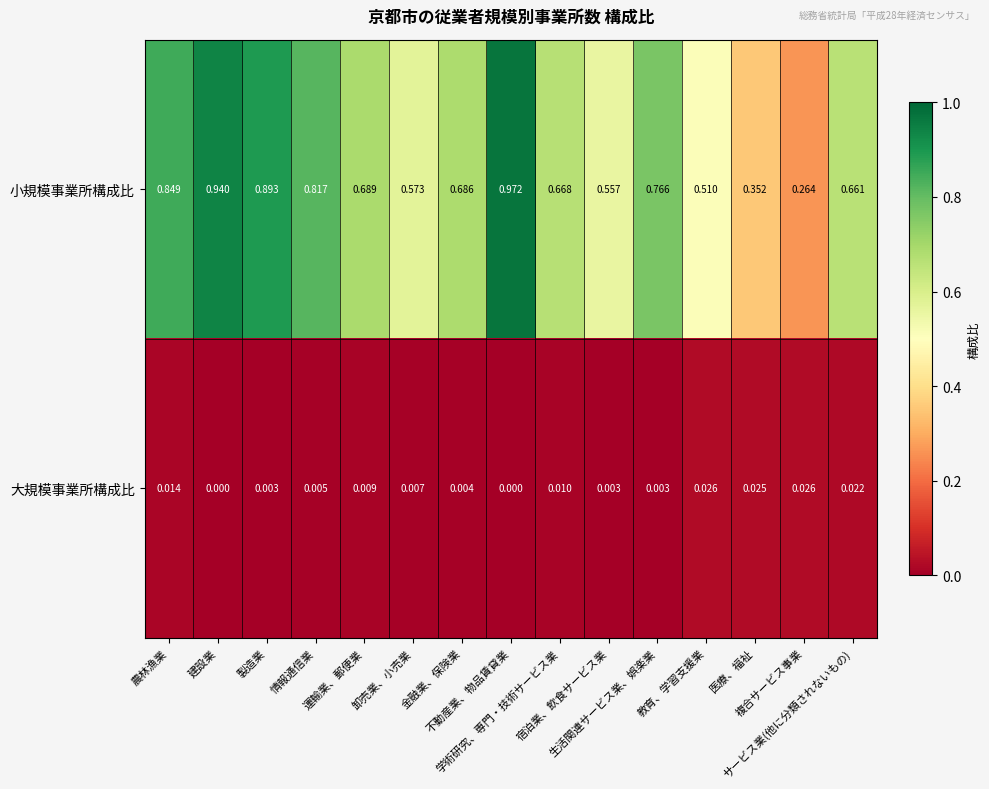

Rank the series by their maximum value, from lowest to highest.

大規模事業所構成比, 小規模事業所構成比